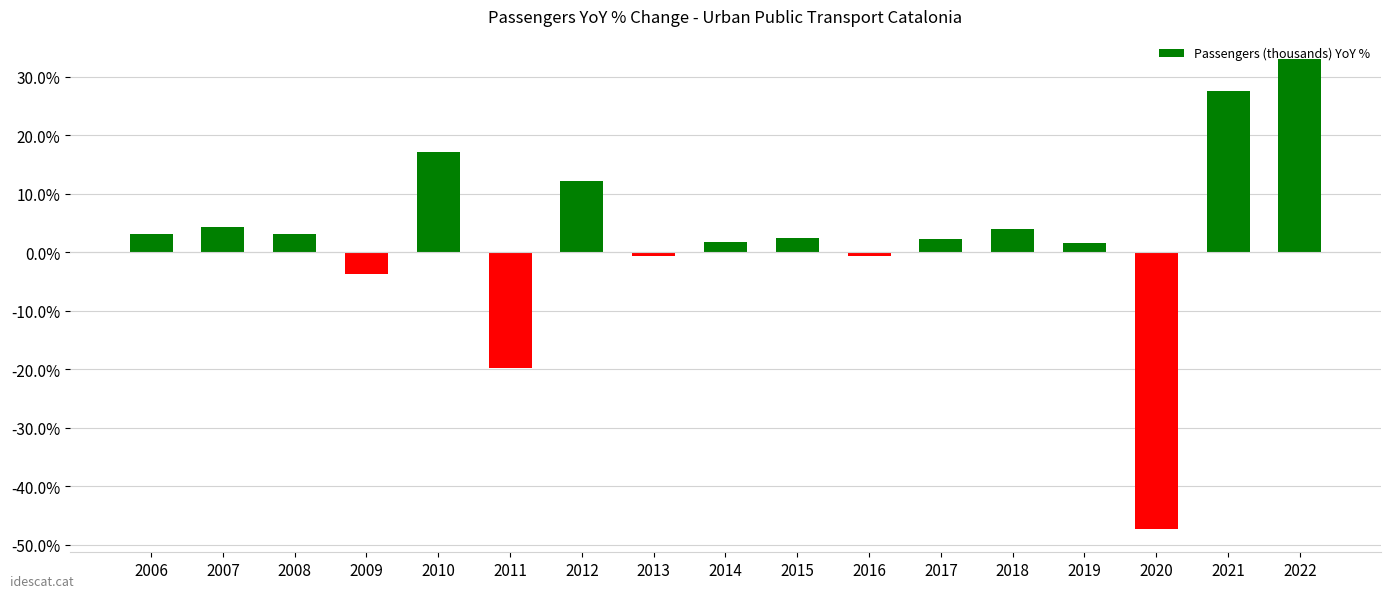

What is the value of the 10th bar from the left?

2.5